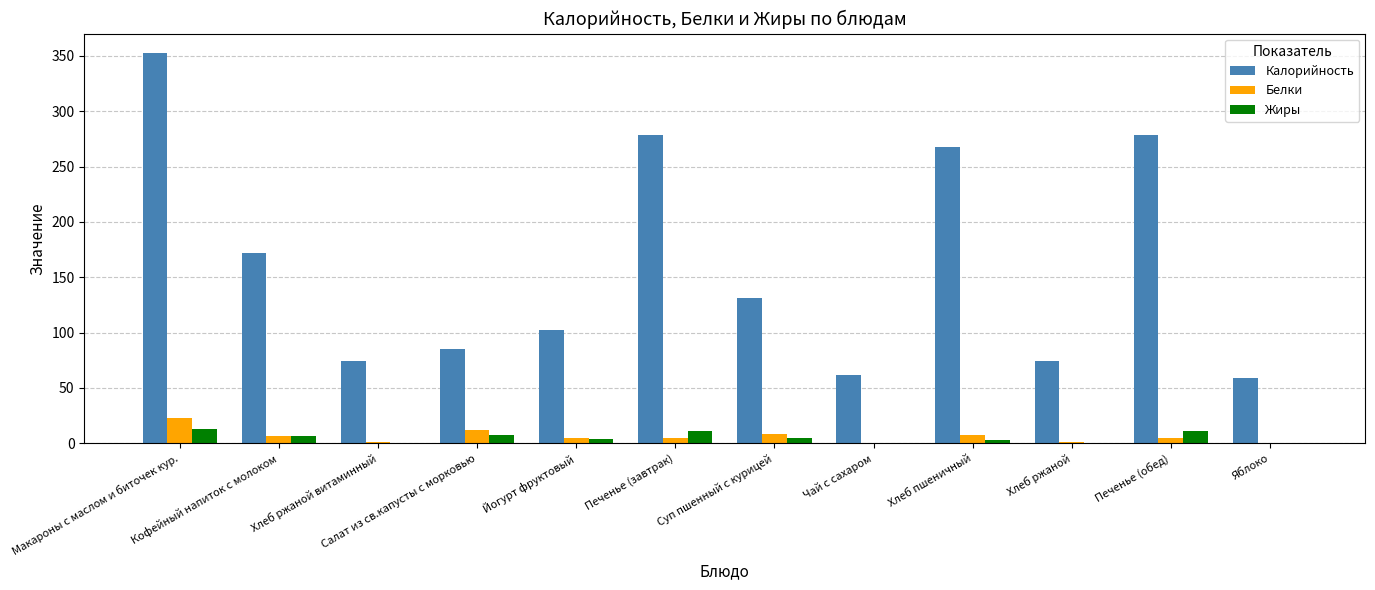

Is it true that Калорийность equals 267.6 at Хлеб пшеничный?

True